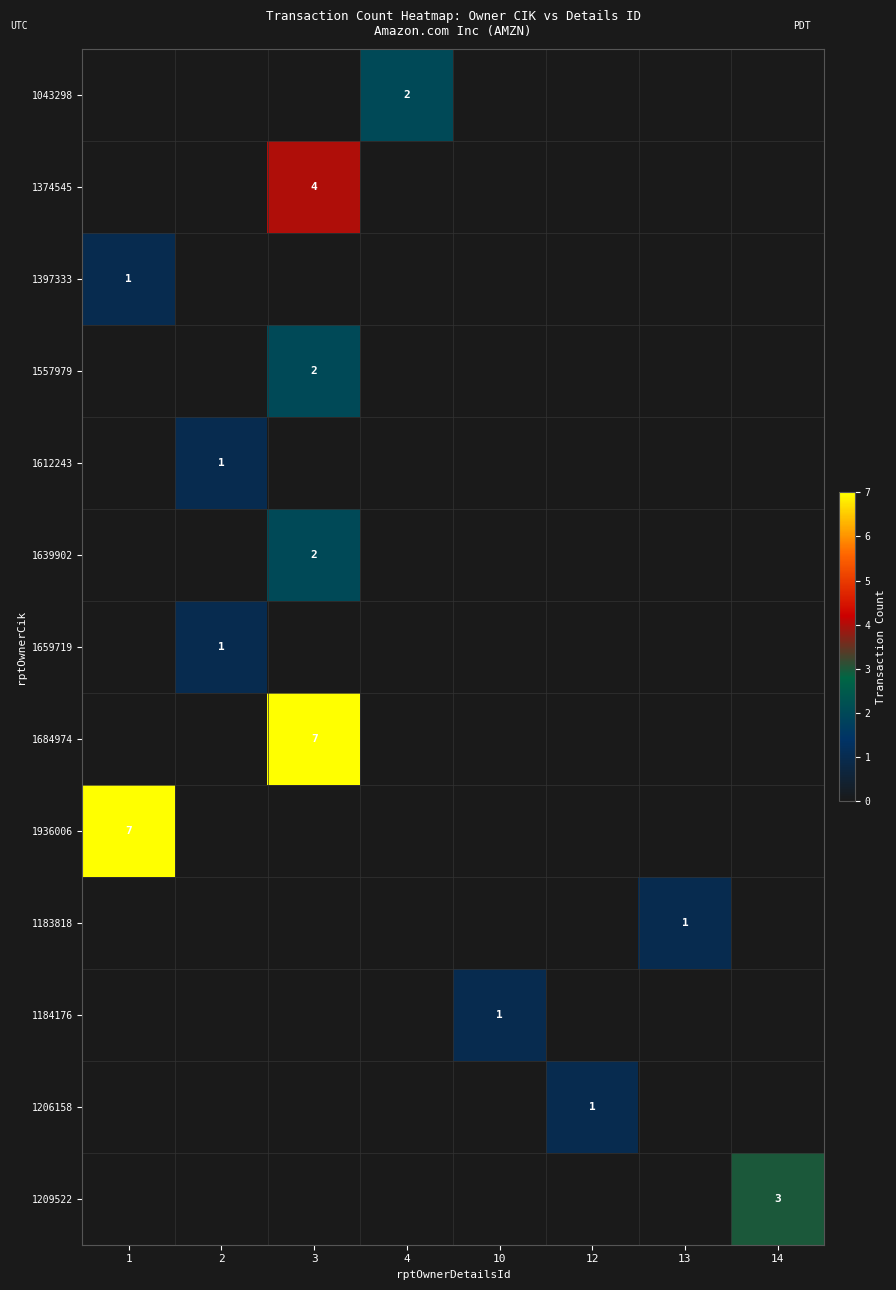

Which series has the largest total across all categories?

1684974